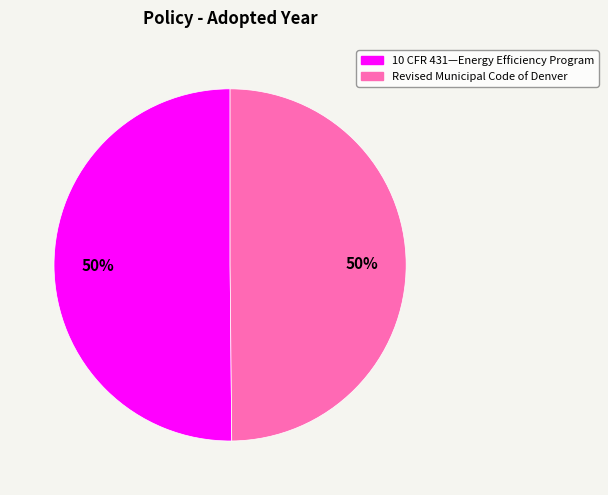

The Revised Municipal Code of Denver slice represents 50% of the pie. True or false?

True